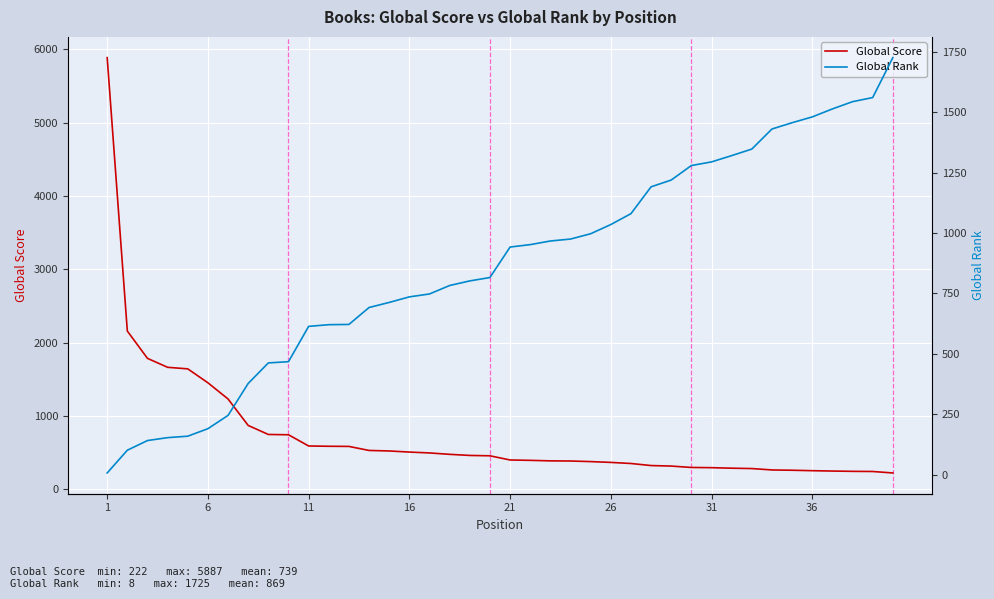

What is the difference between the highest and lowest values at 14?

191